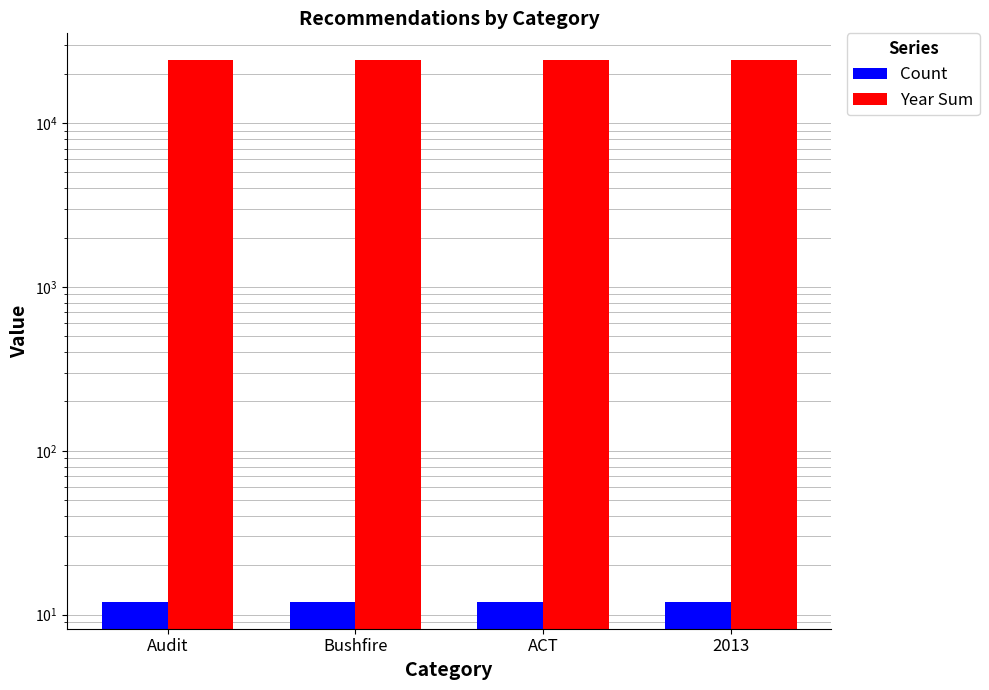

Rank the categories by Count value from lowest to highest.

Audit, Bushfire, ACT, 2013